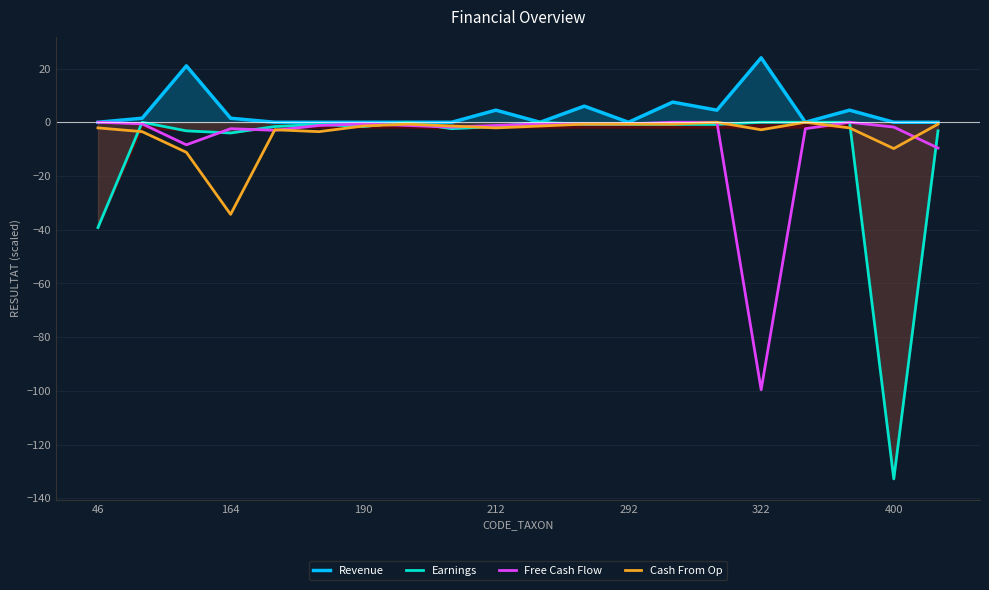

At which category does Cash From Op reach its first local valley?

164